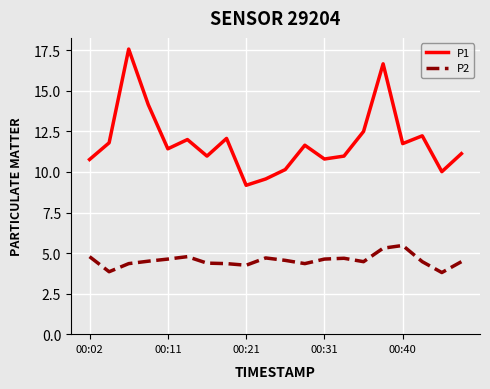

At how many categories does at least one series exceed 5?

20